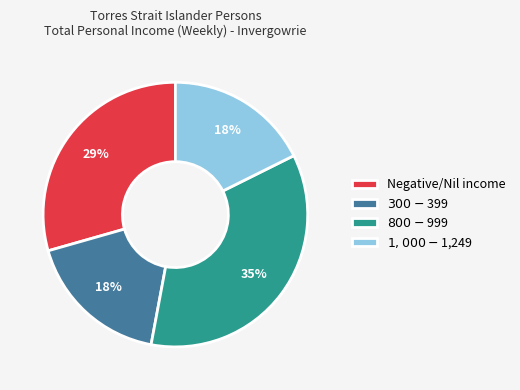

Count the number of slices in the pie.

4